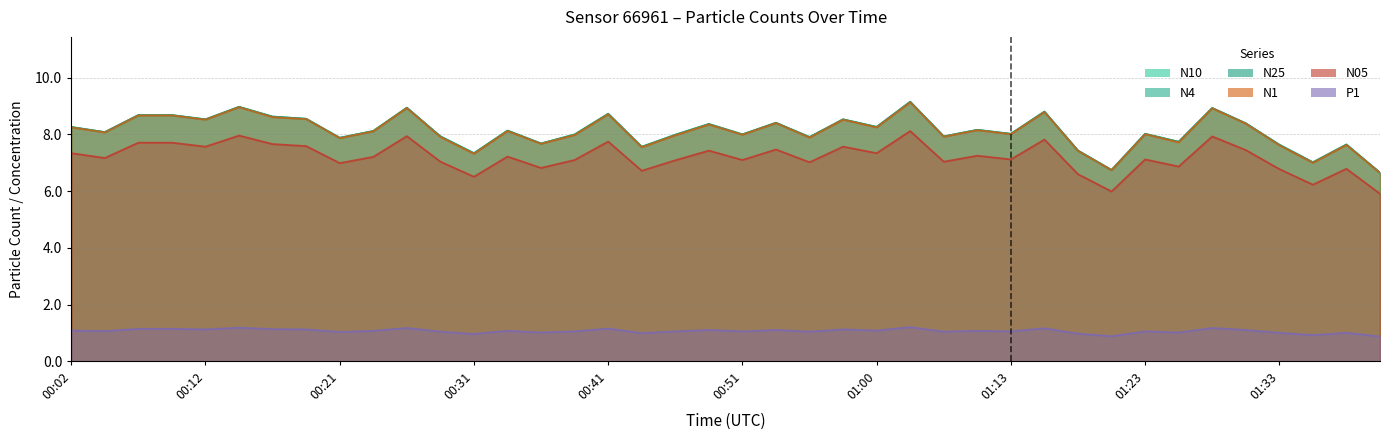

In N4, how many points are higher than both neighbors (excluding endpoints)?

13